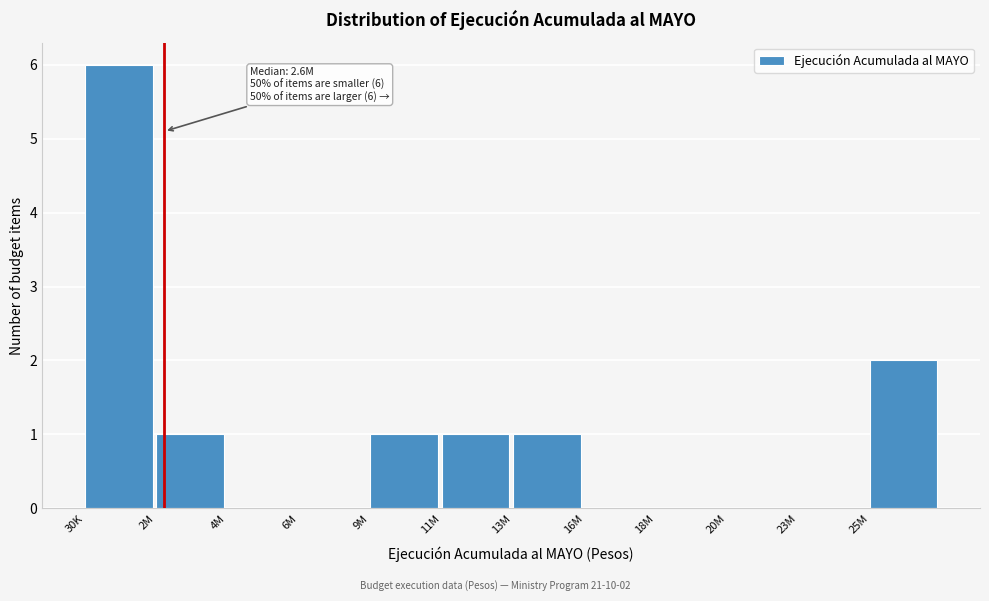

Reading left to right, list all the values displayed in this chart.

30K=6	2M=1	4M=0	6M=0	9M=1	11M=1	13M=1	16M=0	18M=0	20M=0	23M=0	25M=2